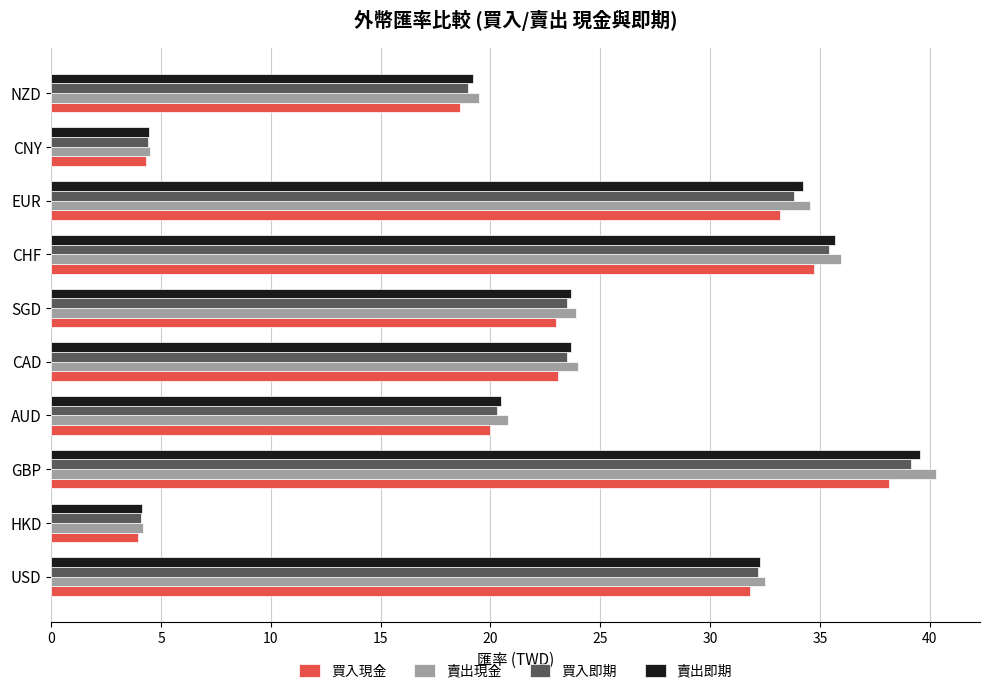

At which category does the chart reach its minimum across all series?

HKD